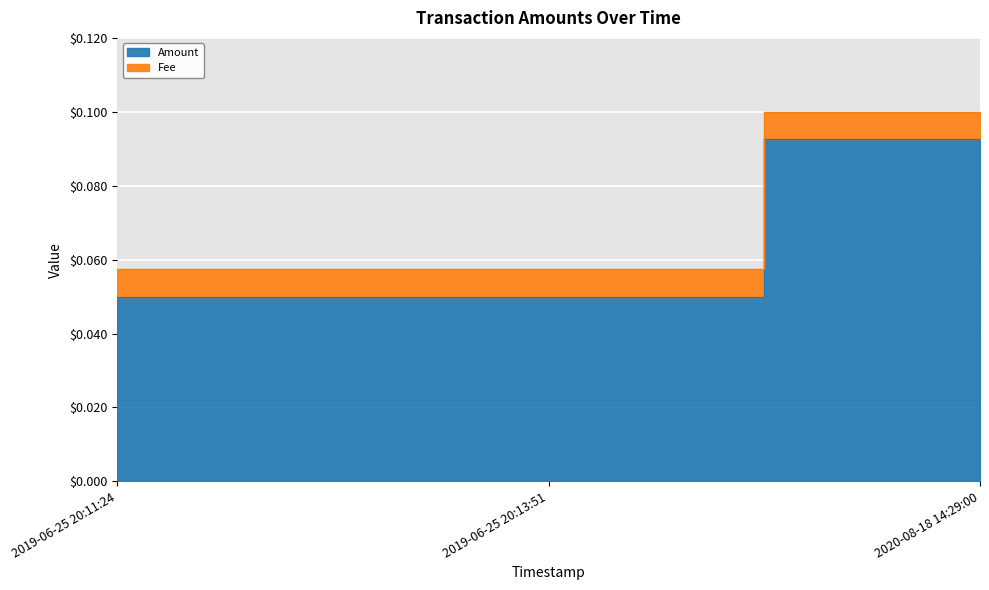

Reading left to right, list all the values displayed in this chart.

0.1	0.1	0.1